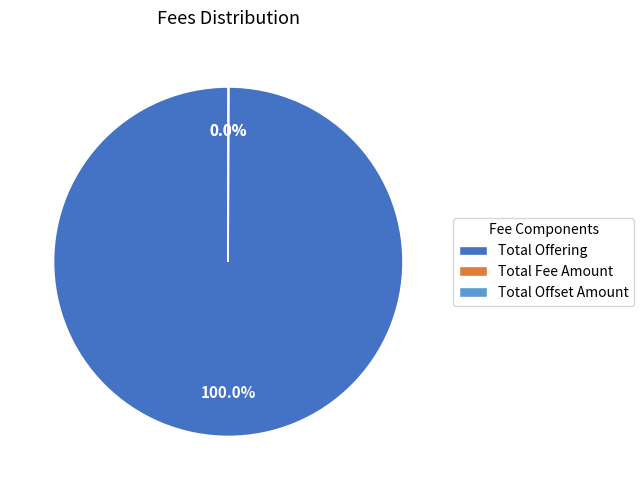

To the nearest percent, what is the average slice percentage?

33%